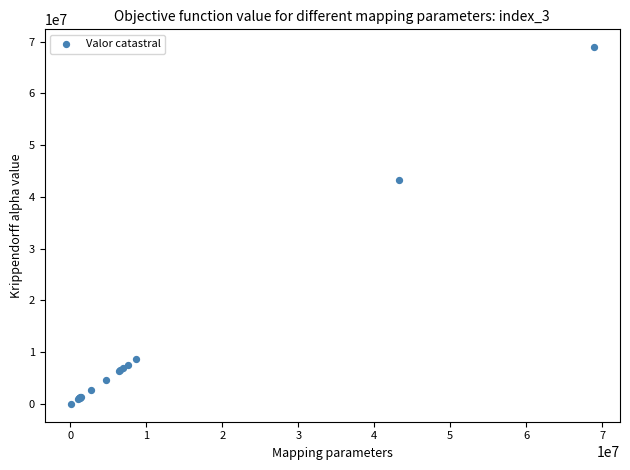

What Y value in the scatter plot is closest to 34466283?

43256907.0